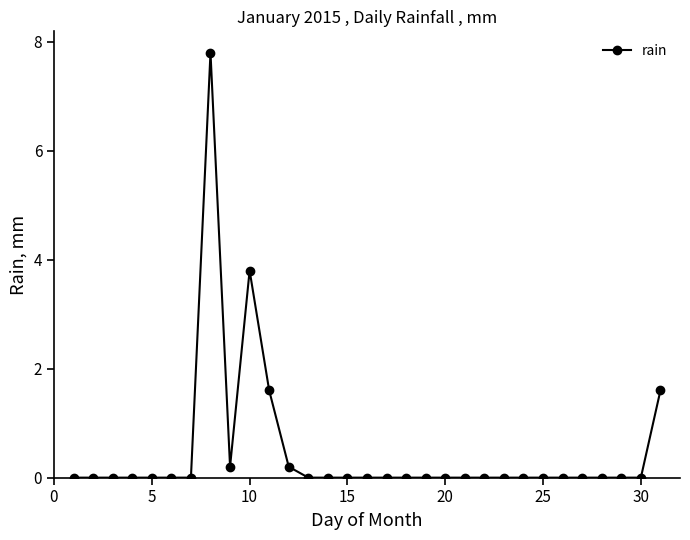

What is the difference between the maximum and second lowest values?

7.8